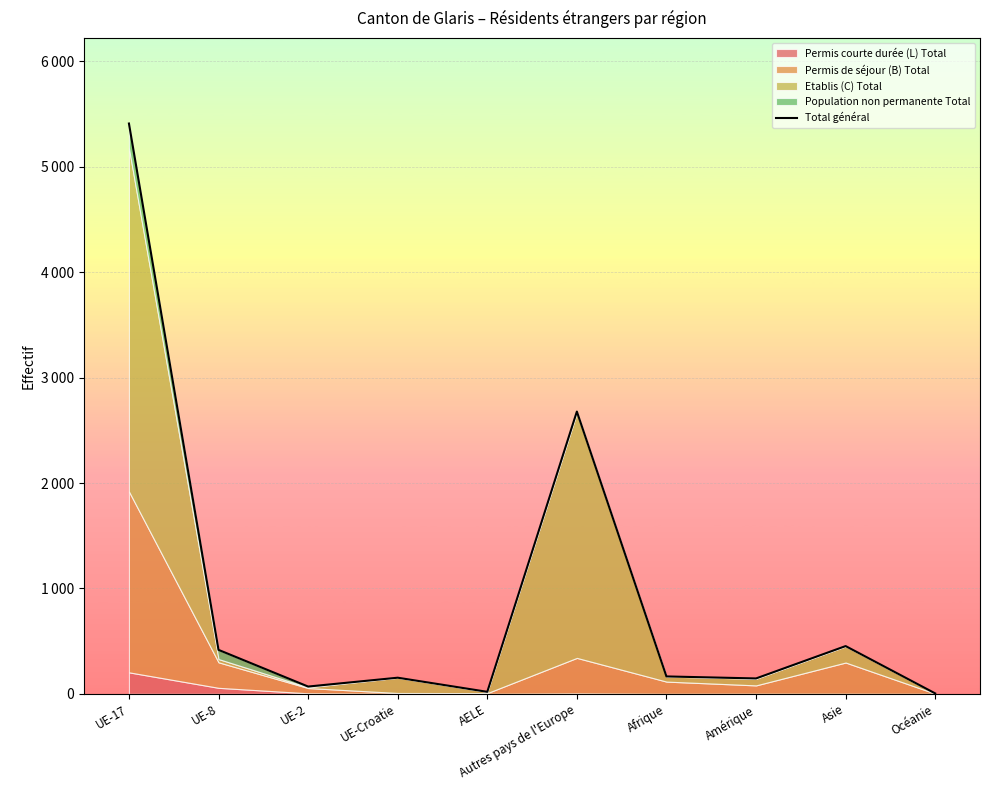

What is the value of the 8th point from the left?

146